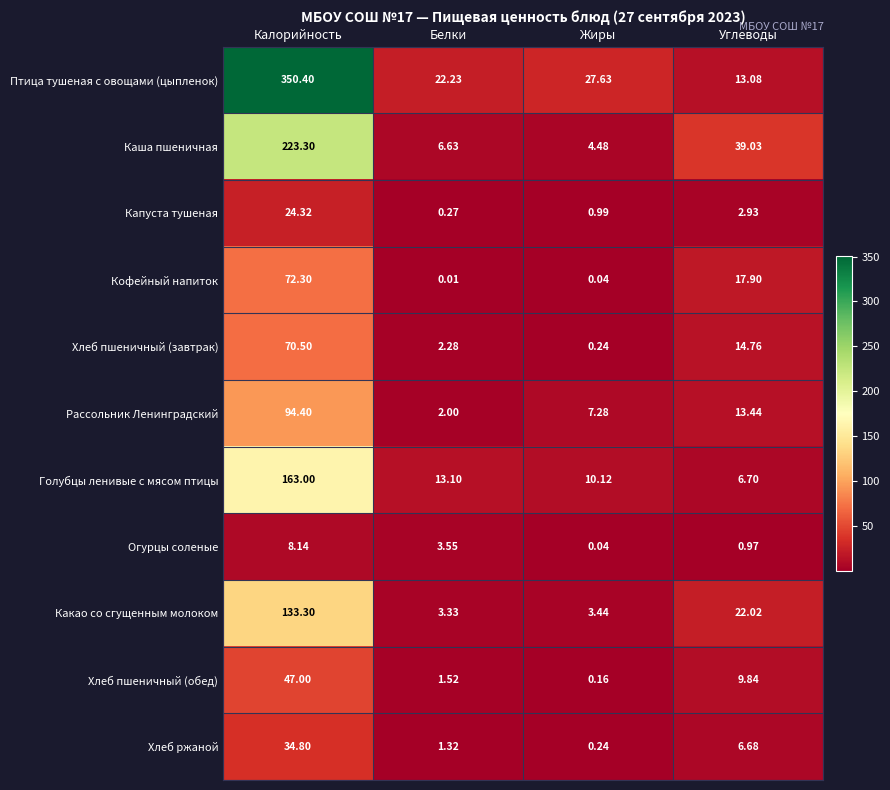

List the labels in order of Хлеб ржаной value, largest first.

Калорийность, Углеводы, Белки, Жиры